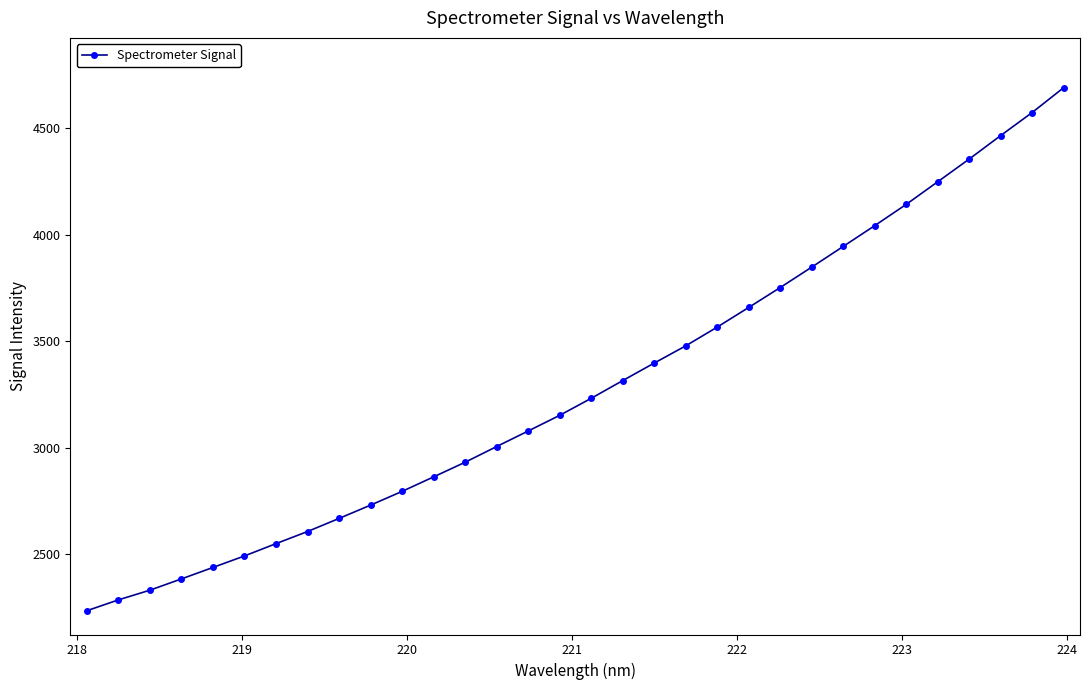

True or false: the data has more than 1 interior local peaks.

False